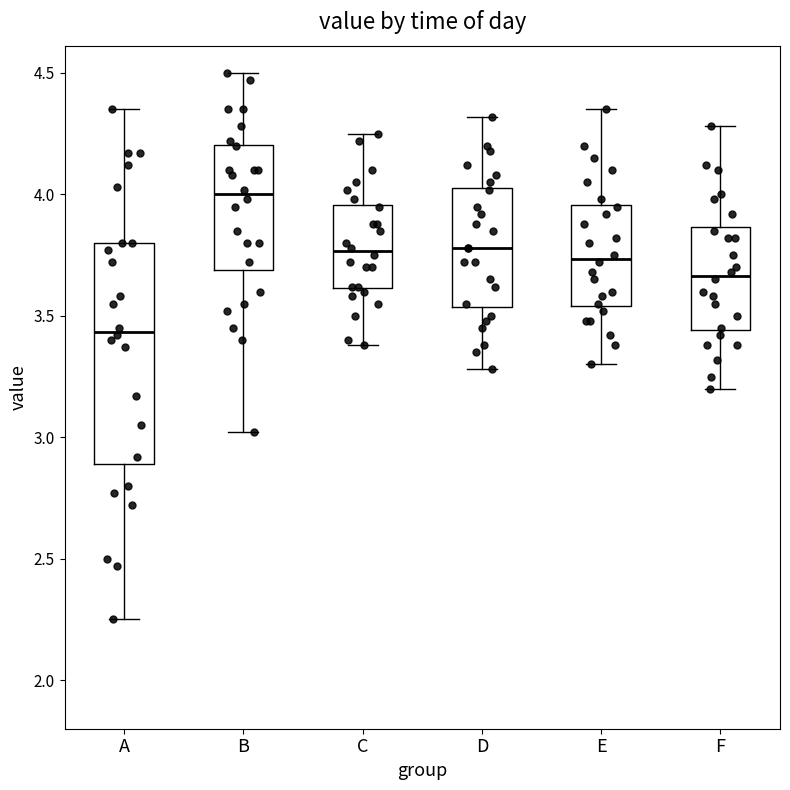

Which box is the tallest, from its lower edge to its upper edge?

A